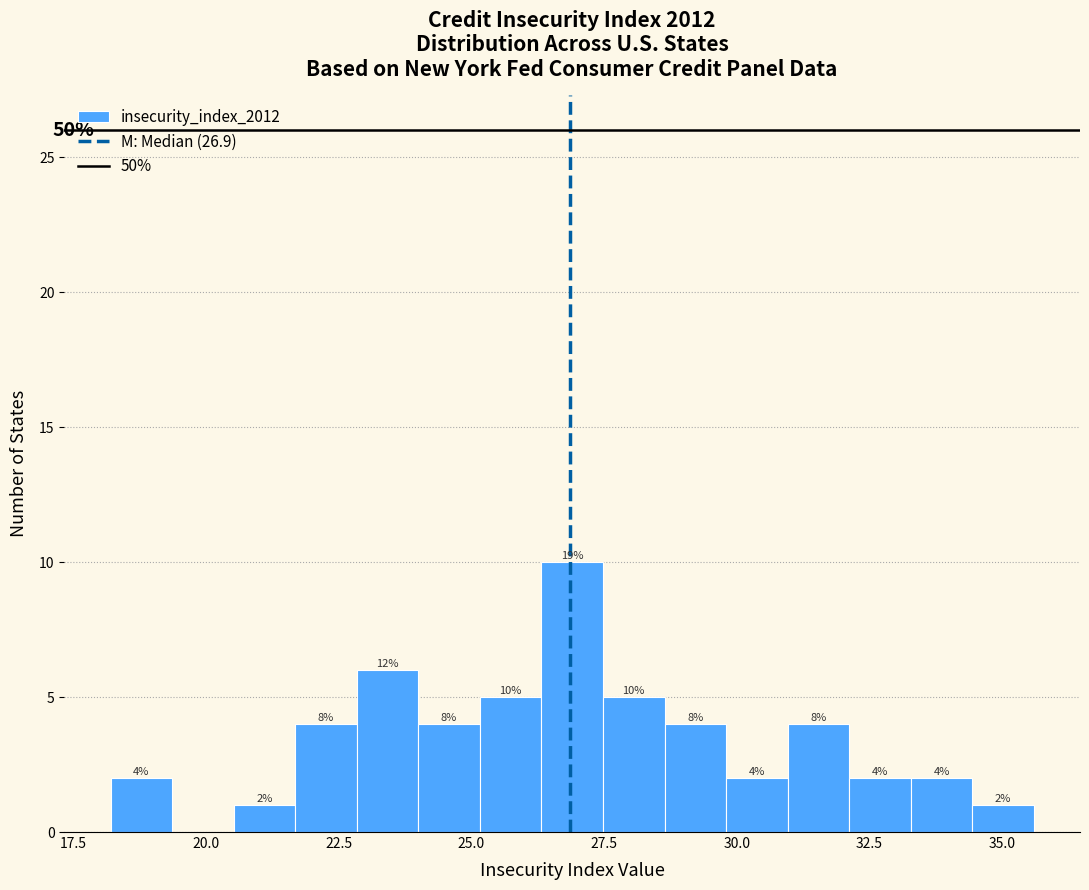

Around what value on the x-axis is the tallest bar? Give the approximate position of its centre, as read against the axis.

27.0